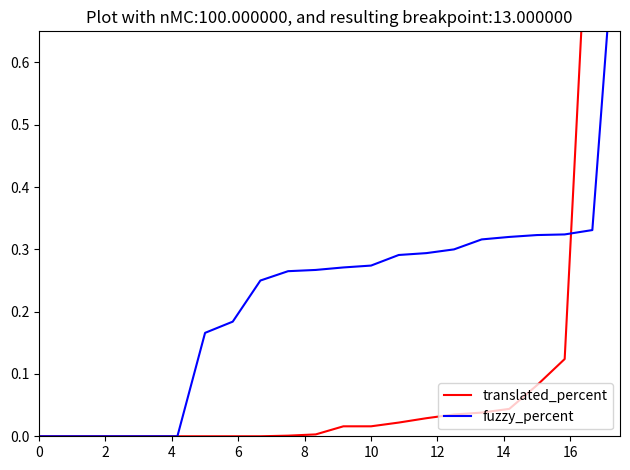

What is the difference between the second highest and second lowest values in the translated_percent series?

1.0